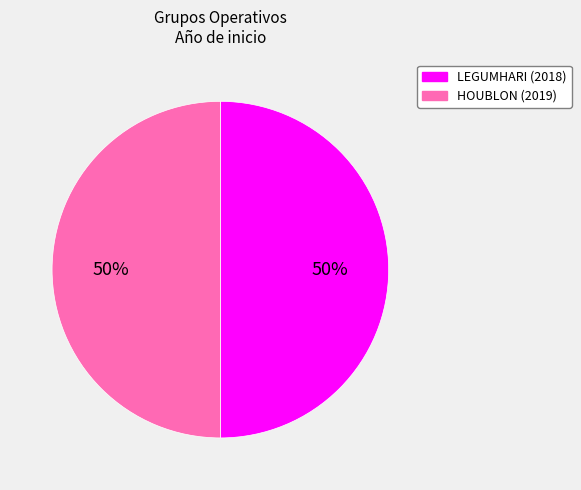

To the nearest percent, what is the average slice percentage?

50%